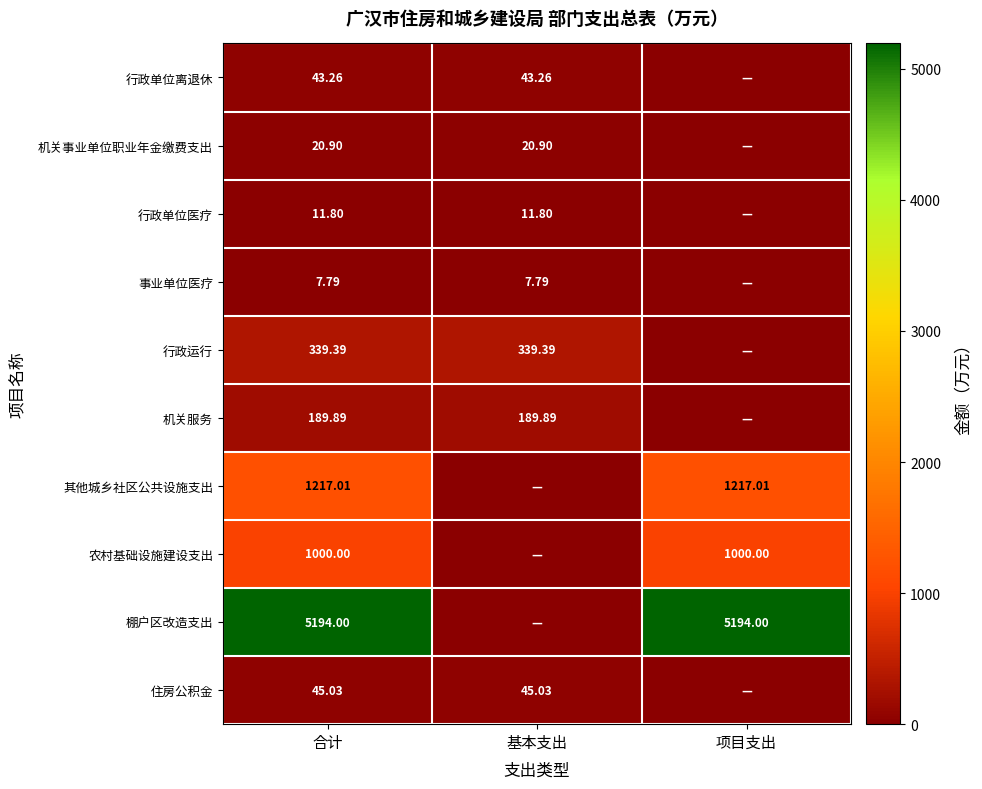

Is the value of 农村基础设施建设支出 at 项目支出 greater than the value of 住房公积金 at 项目支出?

Yes